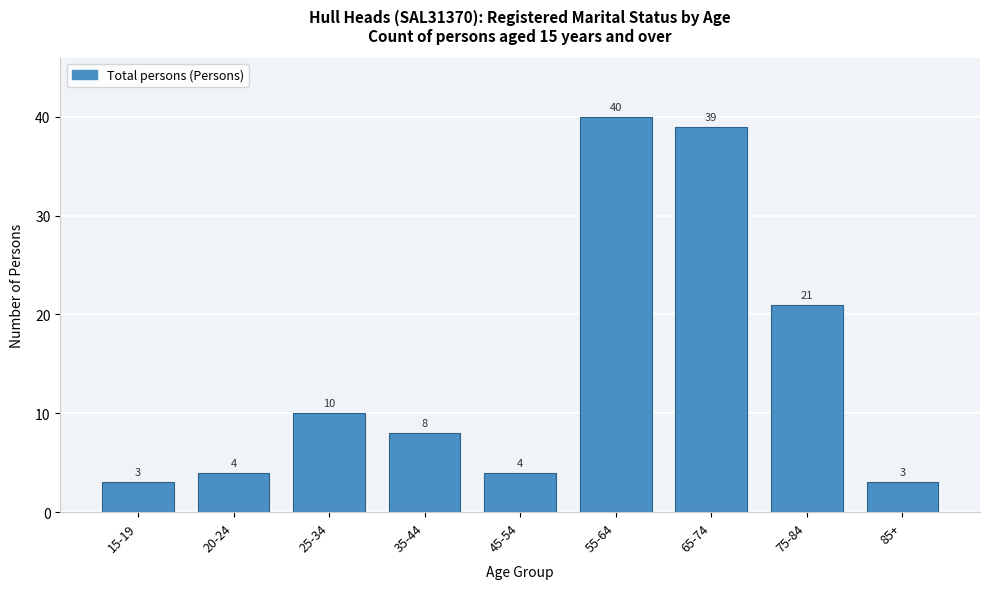

Reading left to right, list all the values displayed in this chart.

3	4	10	8	4	40	39	21	3